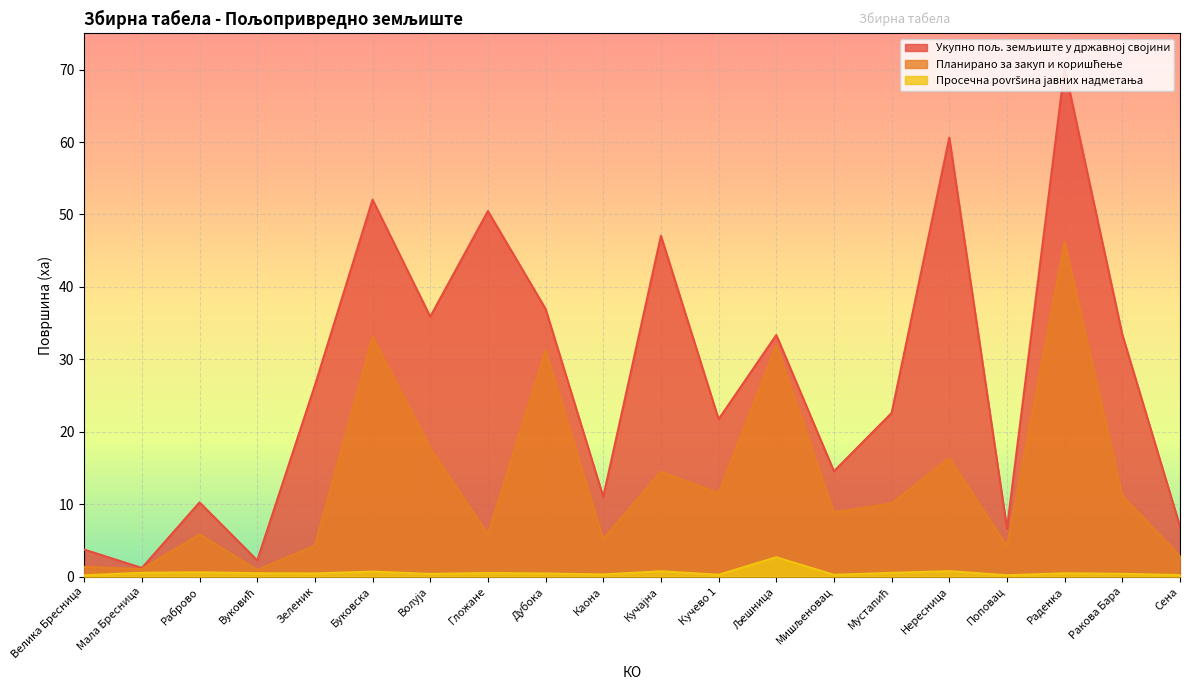

Rank the series at Дубока from lowest to highest value.

Просечна površина јавних надметања, Планирано за закуп и коришћење, Укупно пољ. земљиште у државној својини